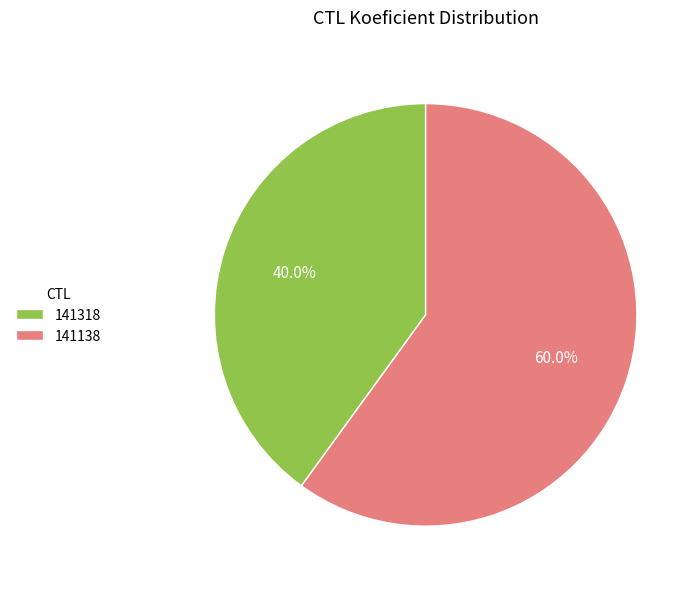

To the nearest percent, what is the difference between the largest and smallest slice percentages?

20%